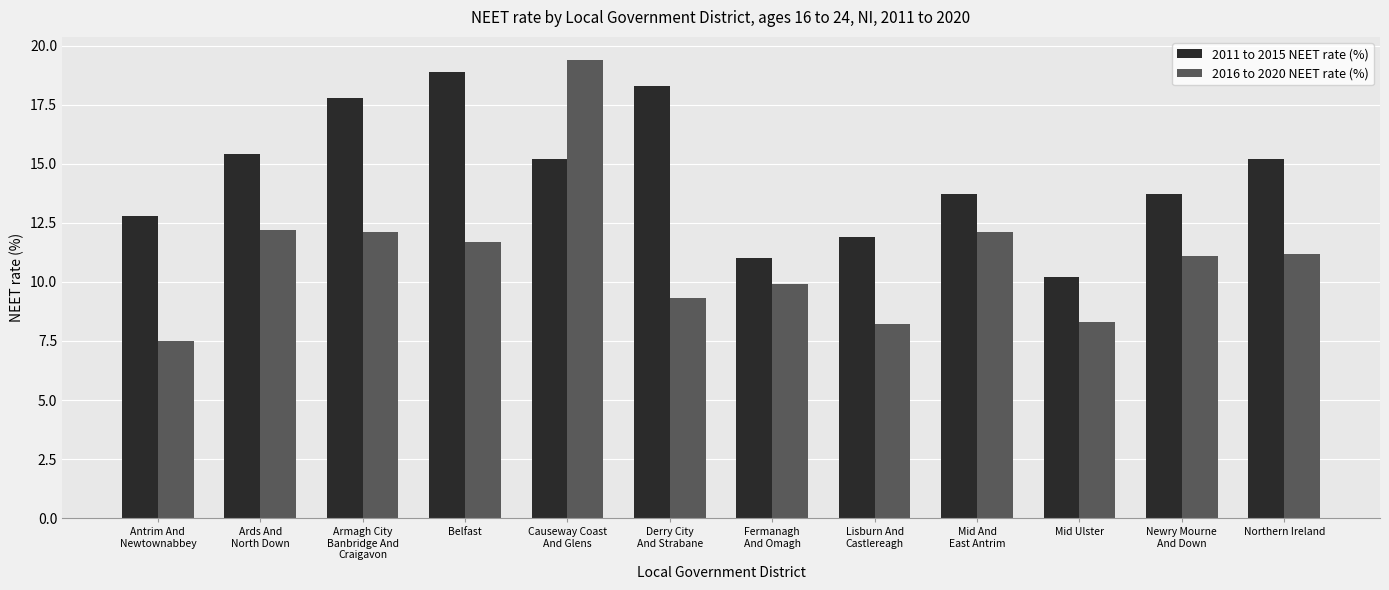

What is the sum of all 2016 to 2020 NEET rate (%) values?

133.0